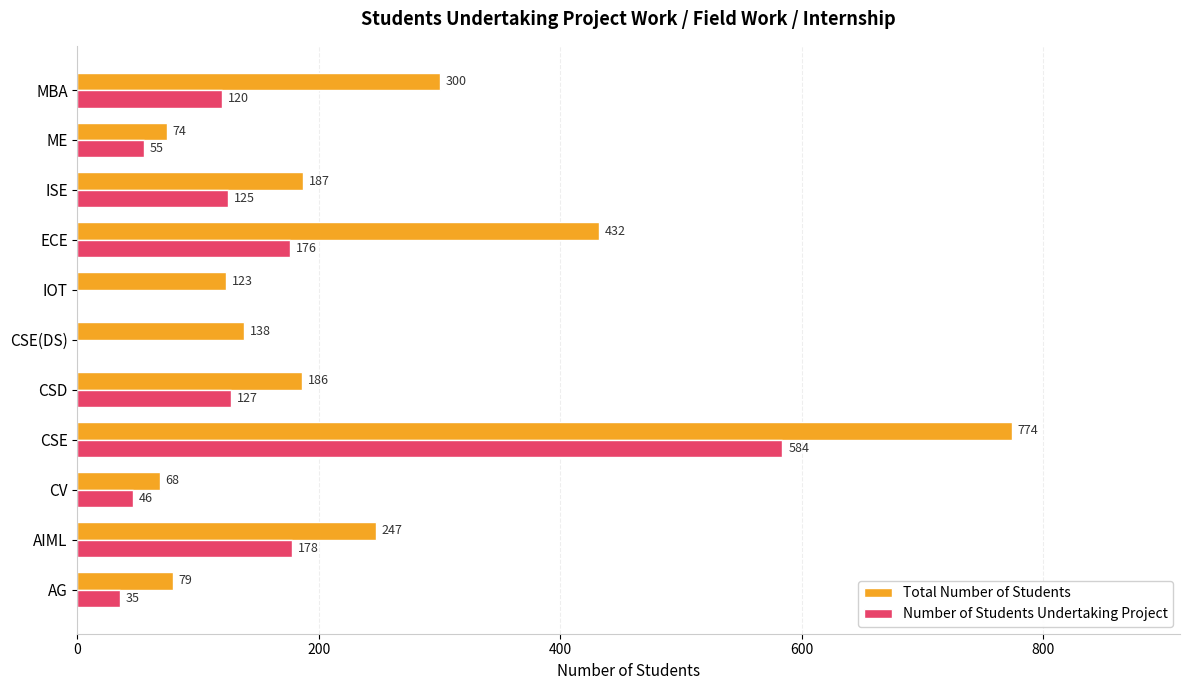

What is the sum of the Number of Students Undertaking Project values at AG and CSE(DS)?

35